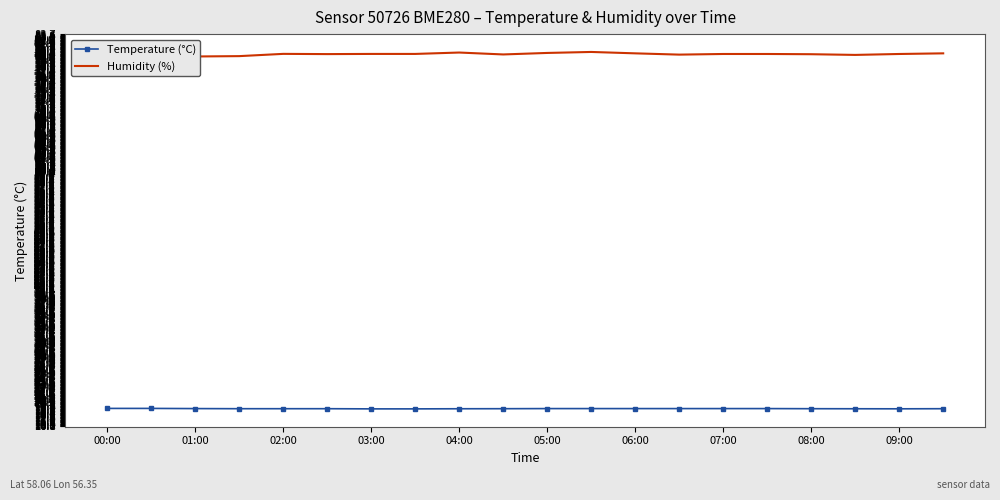

How many lines are shown in the chart?

2